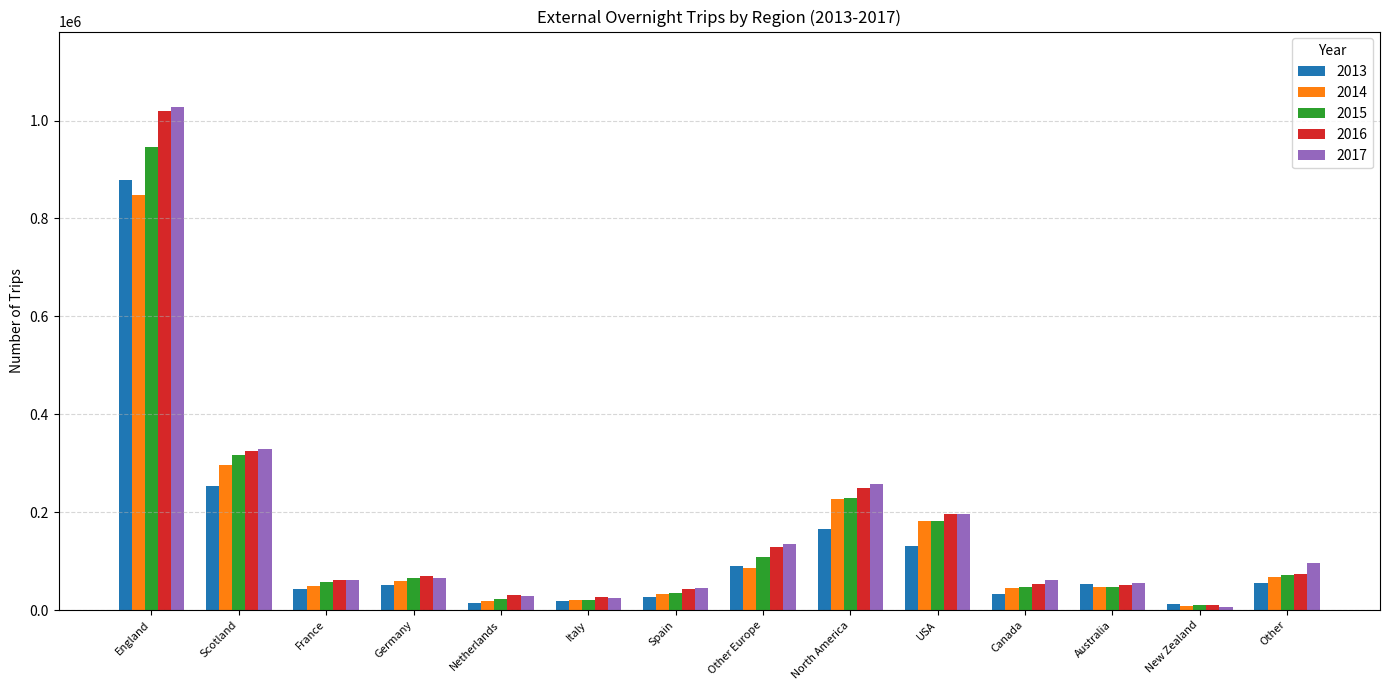

What is the sum of all 2015 values?

2161864.9